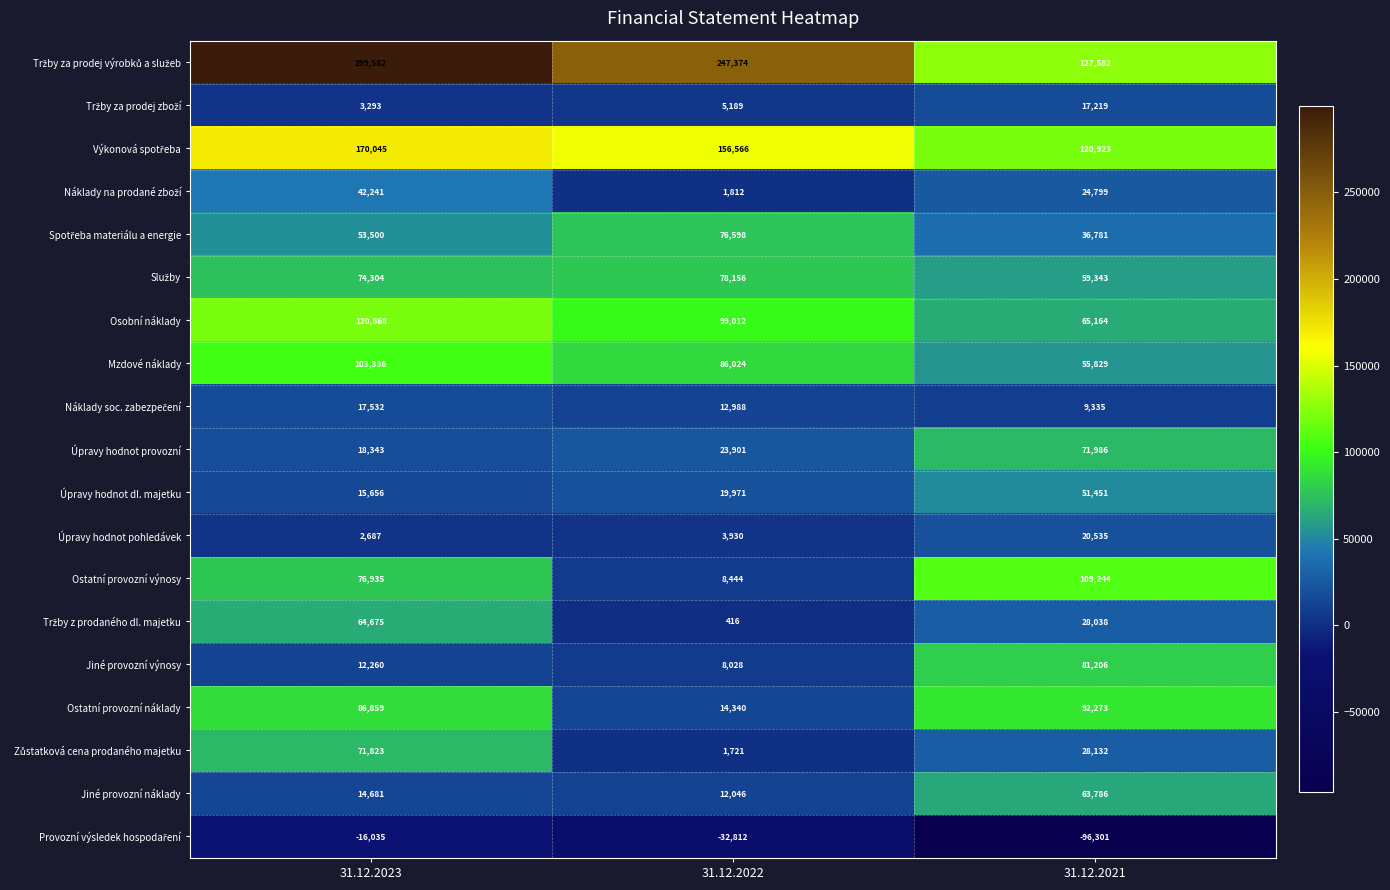

Rank the categories by Ostatní provozní výnosy value from lowest to highest.

31.12.2022, 31.12.2023, 31.12.2021